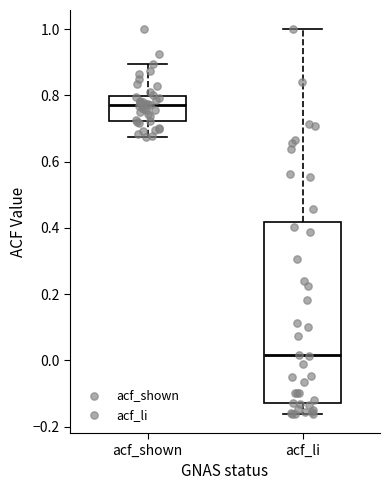

Which box is the tallest, from its lower edge to its upper edge?

acf_li